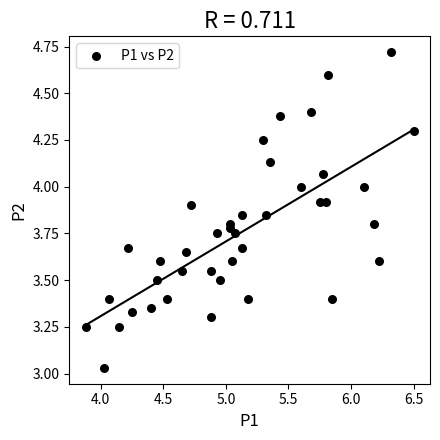

What is the range of X values (max minus min)?

2.6